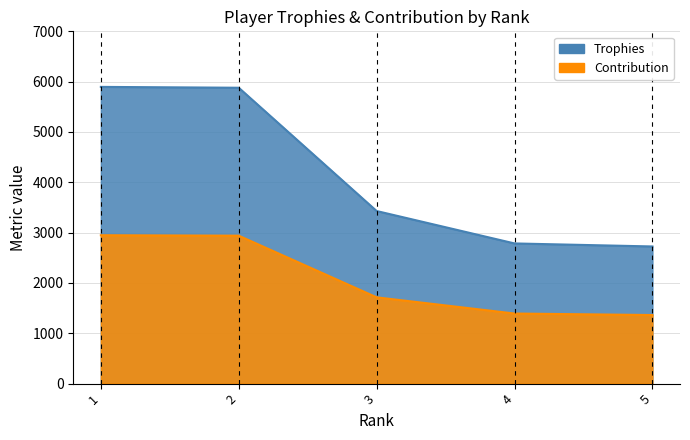

True or false: Trophies and Contribution intersect in this chart.

False